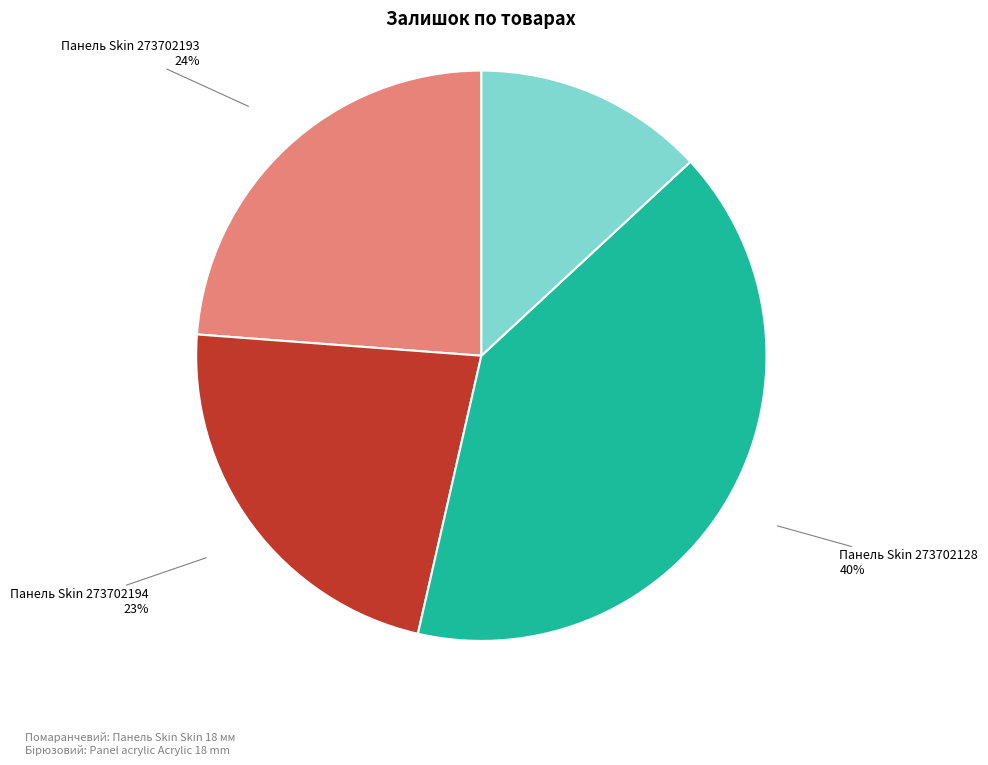

What percentage is the Панель Skin 273702193 slice, to the nearest percent?

24%